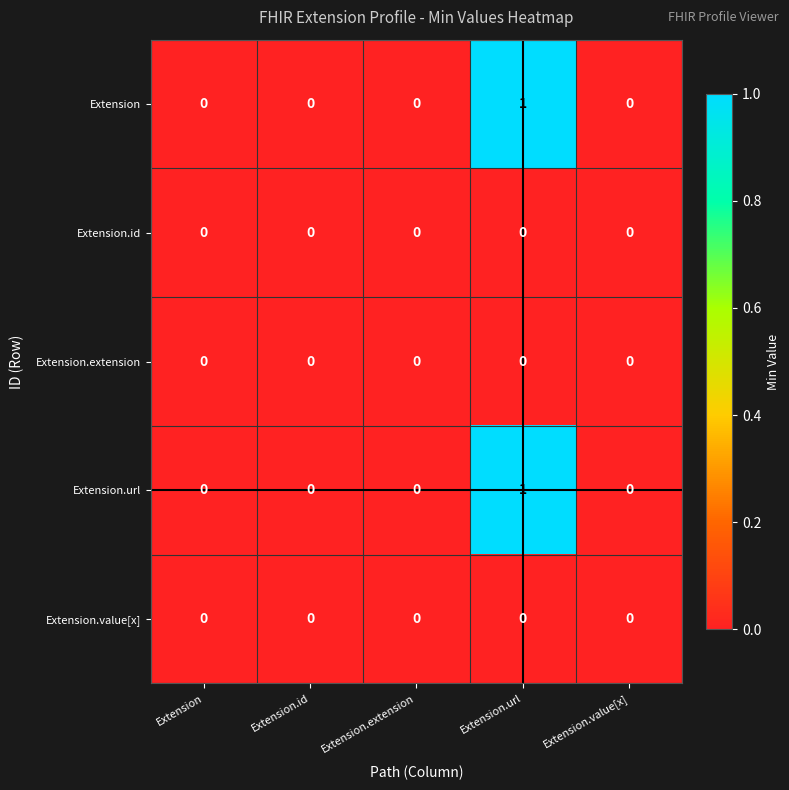

Which label corresponds to the largest value in the chart?

Extension.url